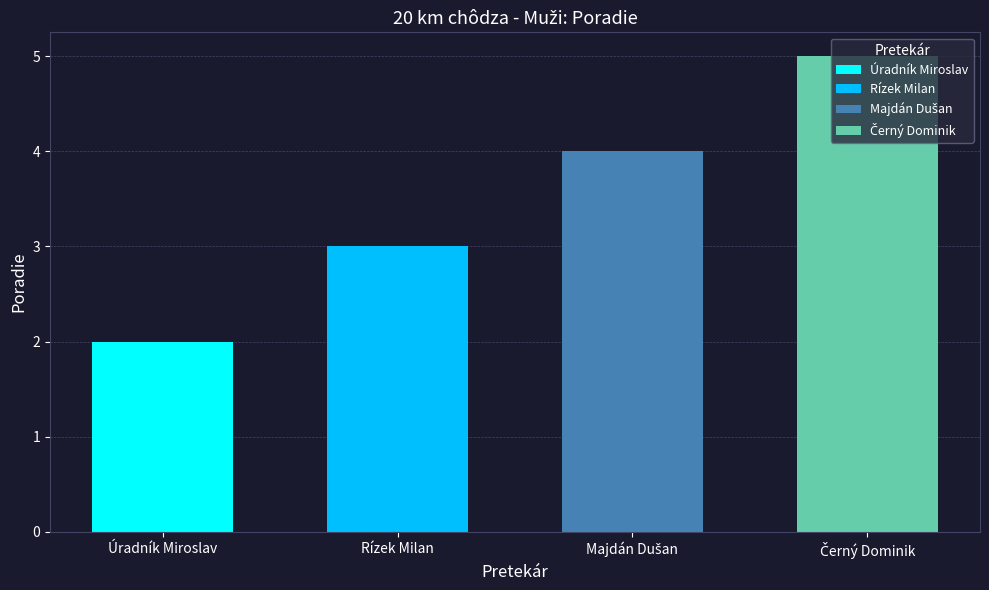

Between Majdán Dušan and Černý Dominik, which is larger?

Černý Dominik